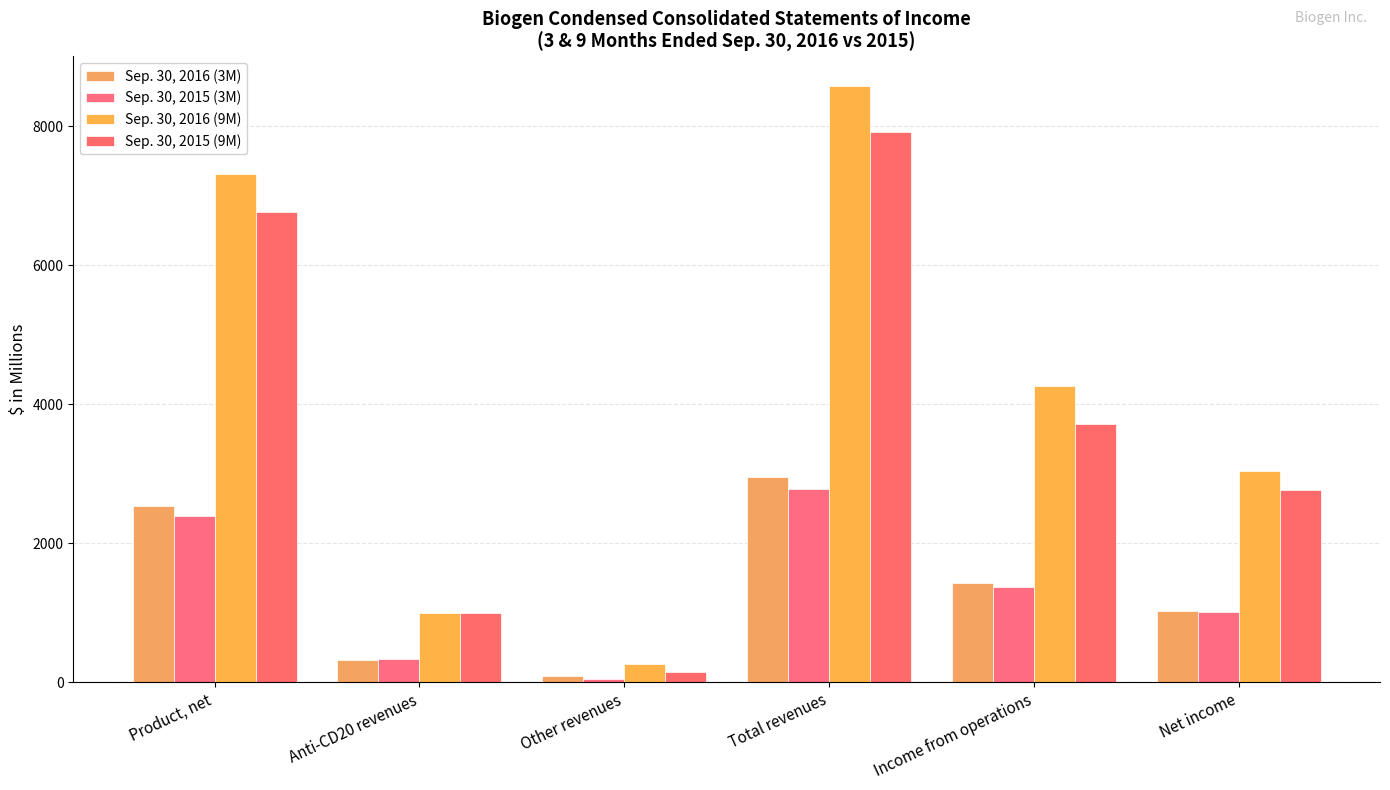

What is the difference between the maximum and second lowest values in the Sep. 30, 2015 (3M) series?

2440.7